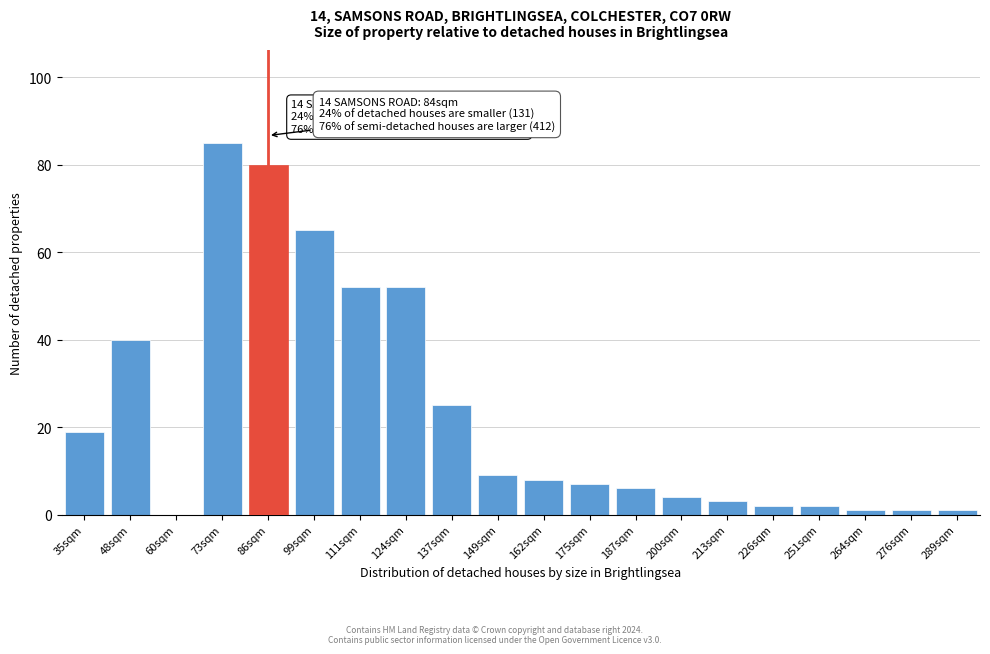

Reading right to left, transcribe all the data shown in this chart.

289sqm=1	276sqm=1	264sqm=1	251sqm=2	226sqm=2	213sqm=3	200sqm=4	187sqm=6	175sqm=7	162sqm=8	149sqm=9	137sqm=25	124sqm=52	111sqm=52	99sqm=65	86sqm=80	73sqm=85	60sqm=0	48sqm=40	35sqm=19